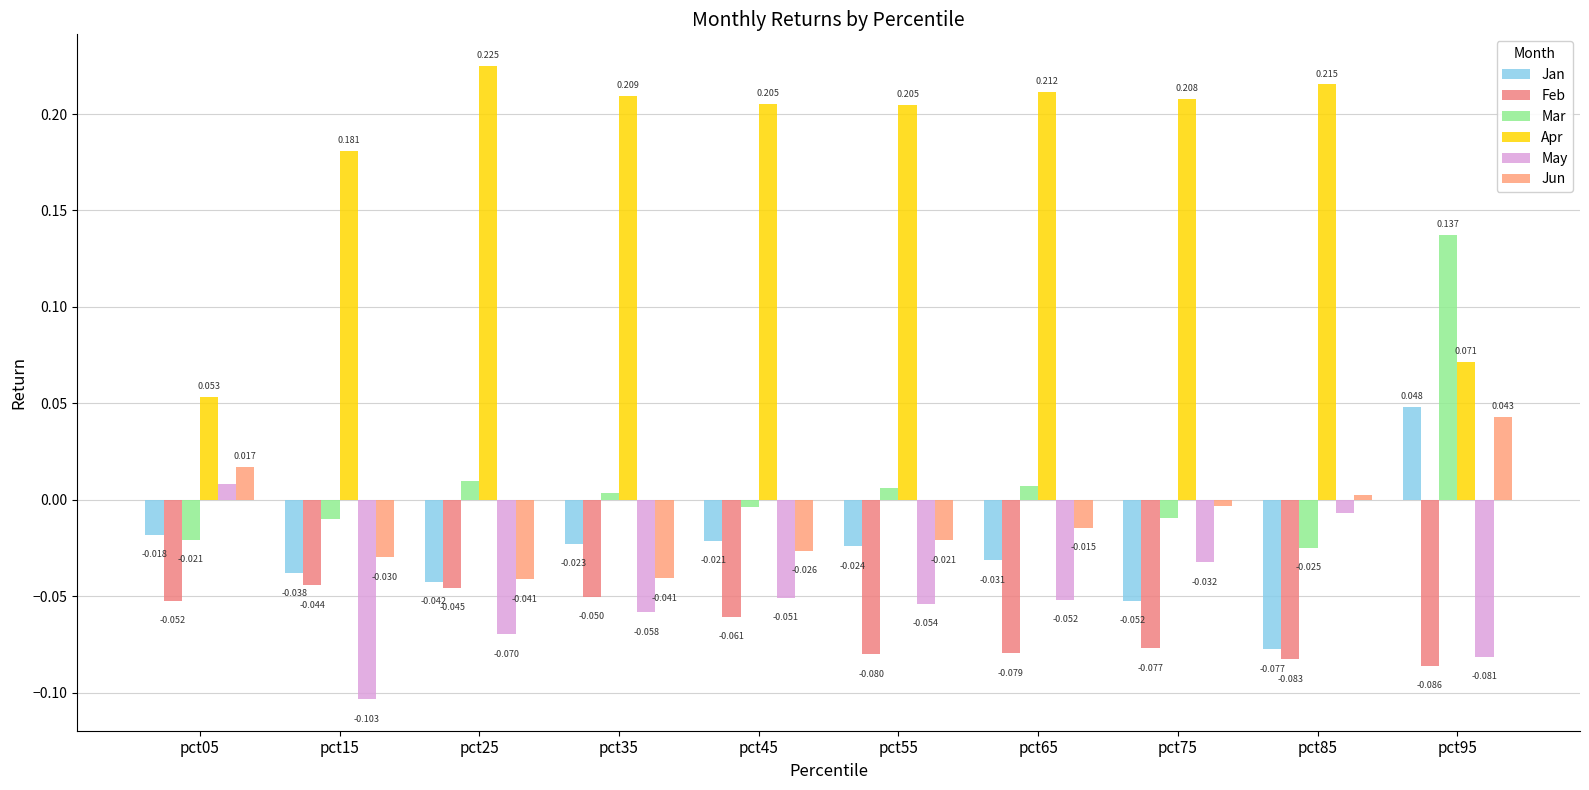

Count the number of data series in this chart.

6